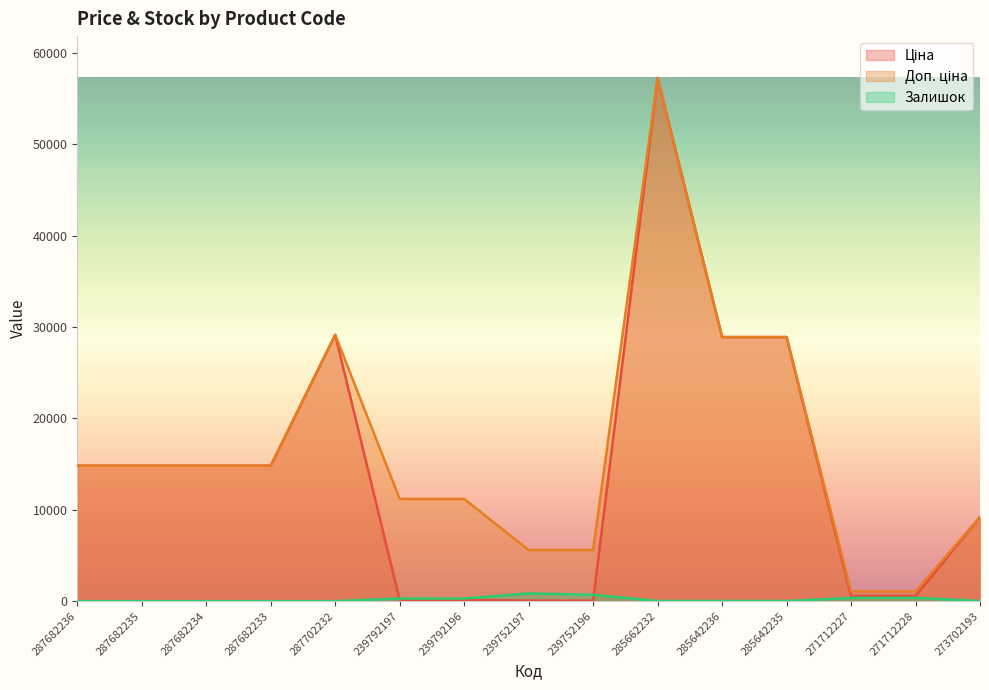

Is it true that Ціна equals 9196.3 at 273702193?

True